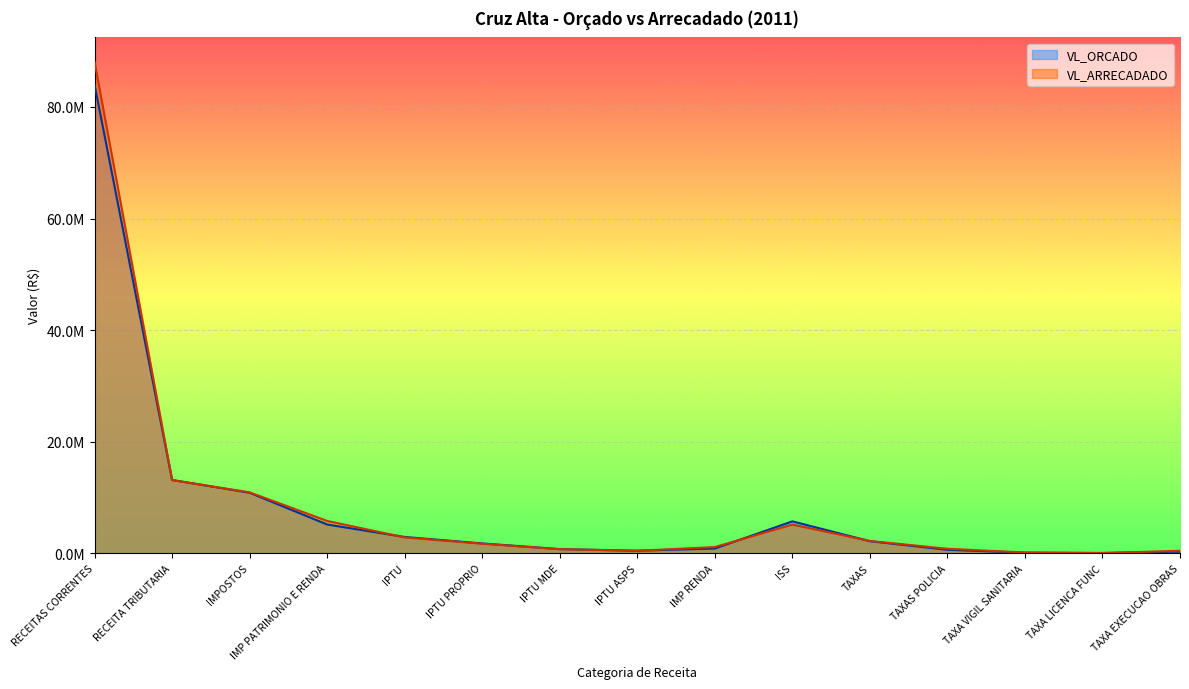

Reading left to right, list all the values displayed in this chart.

VL_ORCADO: 83987475.7	13120566.0	10830000.0	5130000.0	2900000.0	1740000.0	725000.0	435000.0	830000.0	5700000.0	2140566.0	603566.0	80266.0	28300.0	270000.0
VL_ARRECADADO: 88070154.3	13084104.0	10900435.3	5776147.4	2823282.6	1694226.1	705772.7	423283.8	1093192.0	5124288.0	2183668.6	788091.1	117051.2	18278.3	425057.3